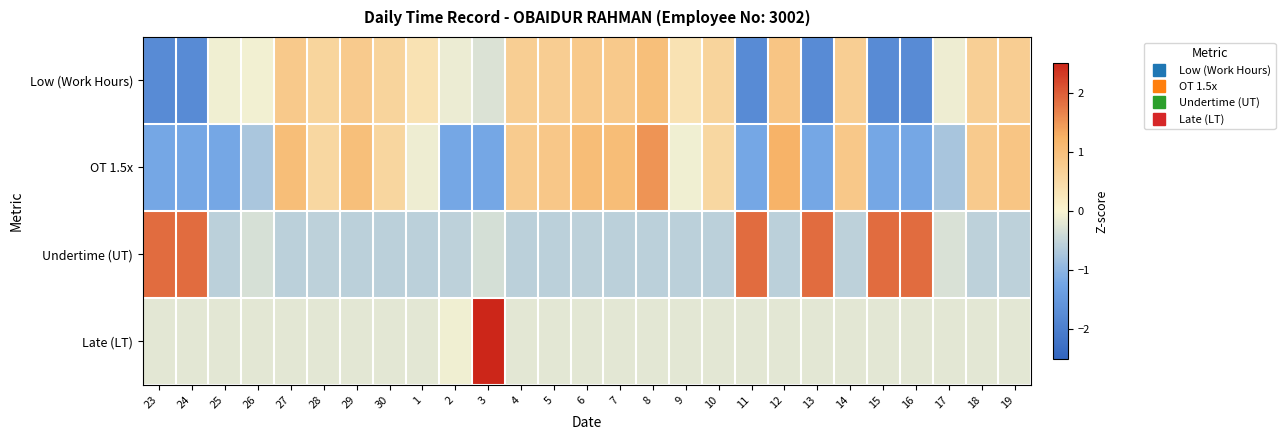

At which category is the sum across all series the highest?

3